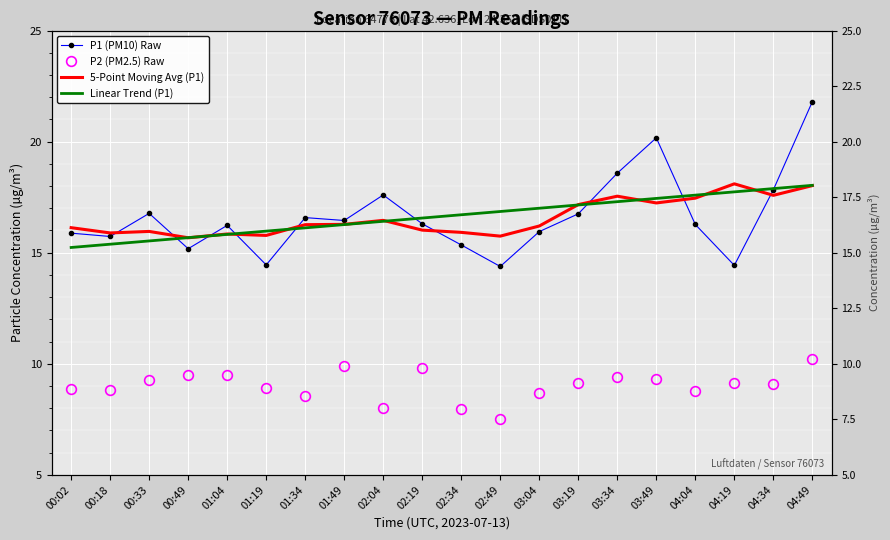

Which has a higher value, 03:19 or 04:34?

04:34